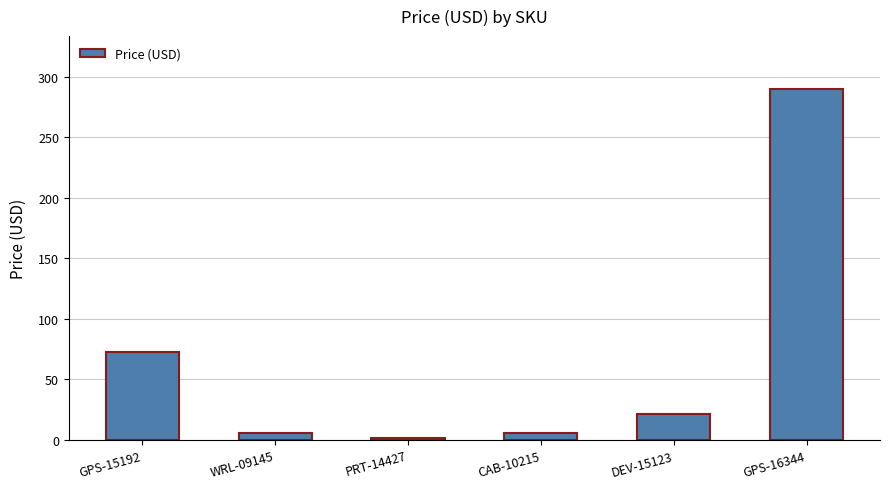

What is the value of the 2nd bar from the left?

5.5